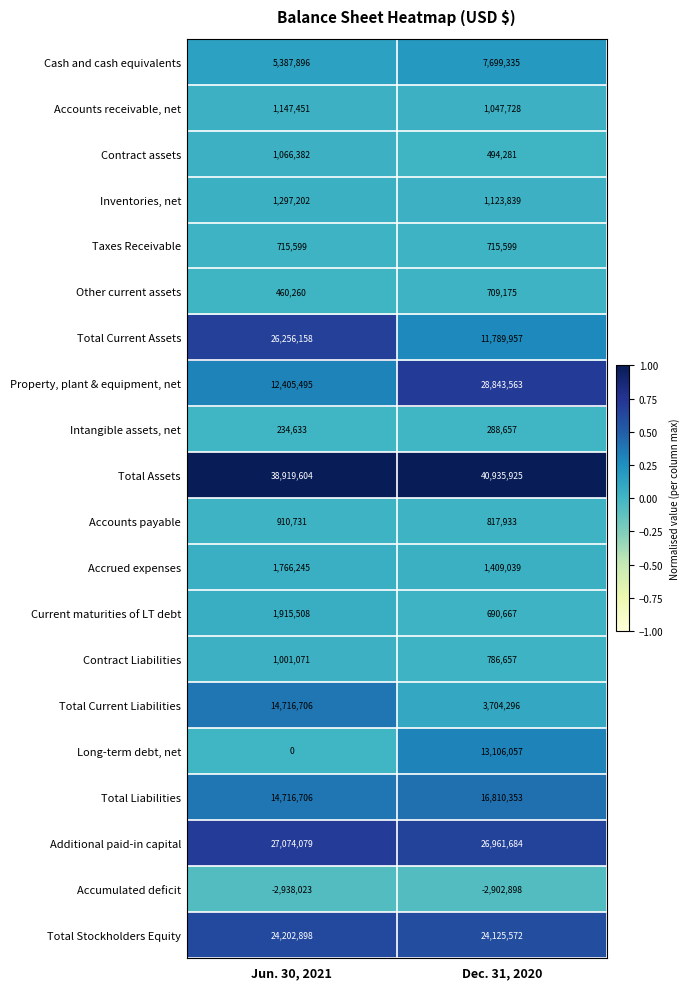

True or false: Total Assets has a value of 22947412 at Dec. 31, 2020.

False